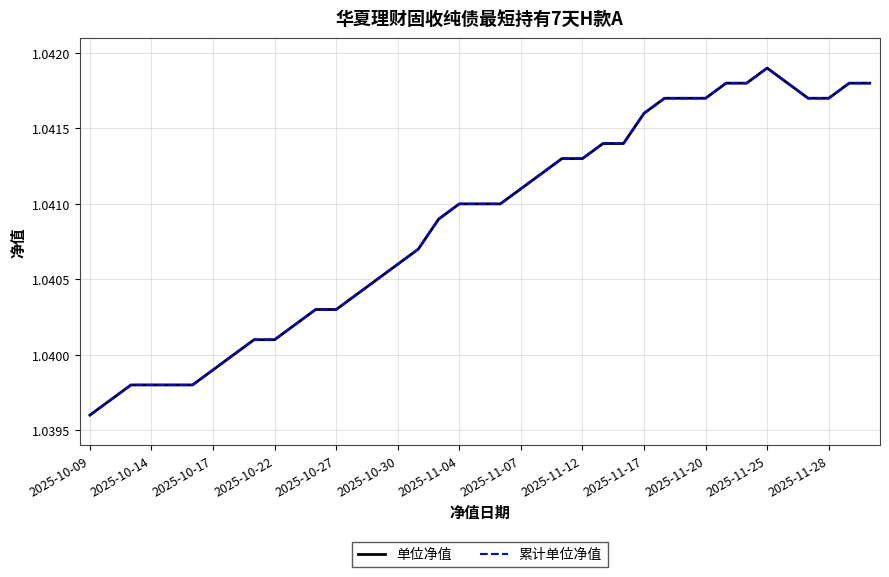

Which series has the largest total across all categories?

单位净值